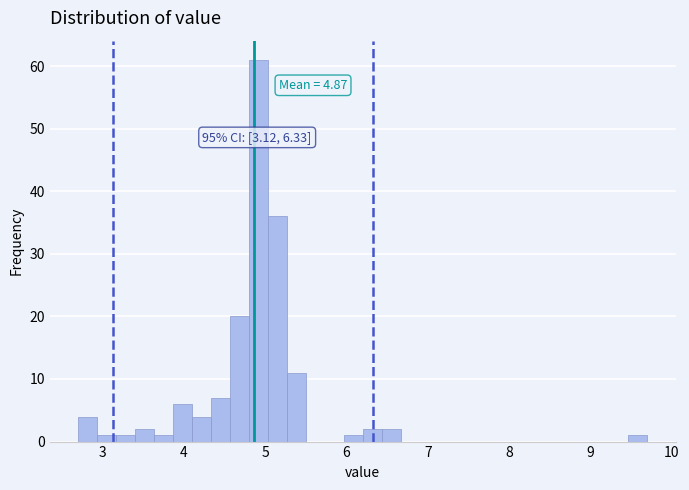

Around what value on the x-axis is the tallest bar? Give the approximate position of its centre, as read against the axis.

4.9